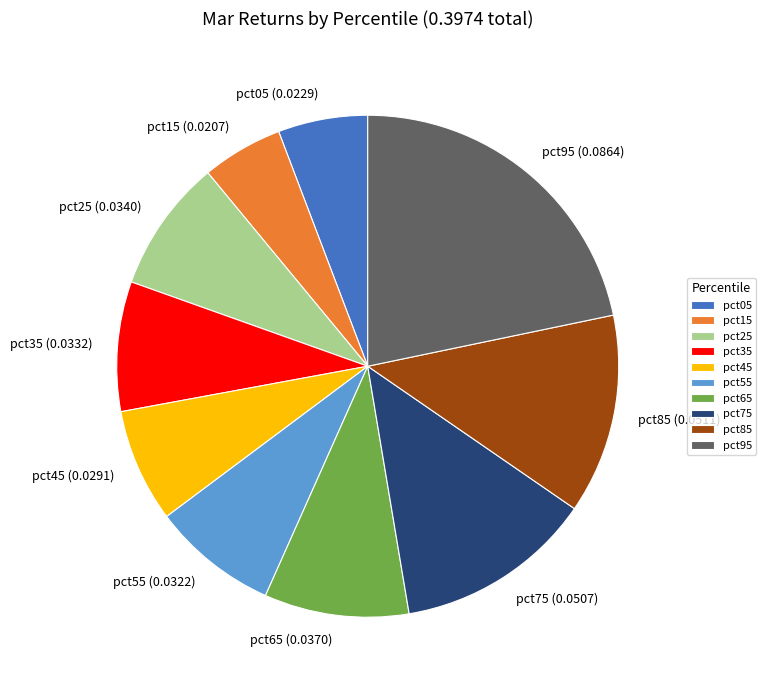

True or false: pct75 accounts for 13% of the total.

True